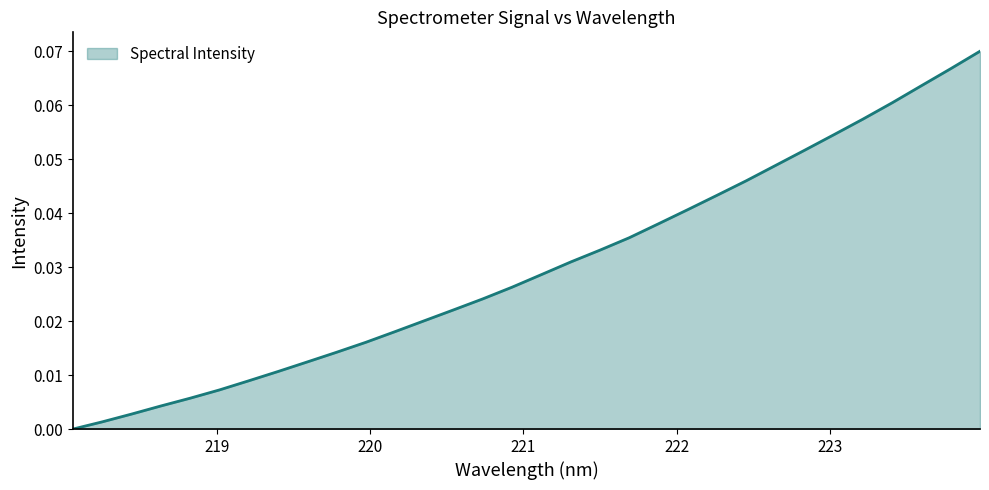

Is this an area chart (filled region under the line)?

Yes